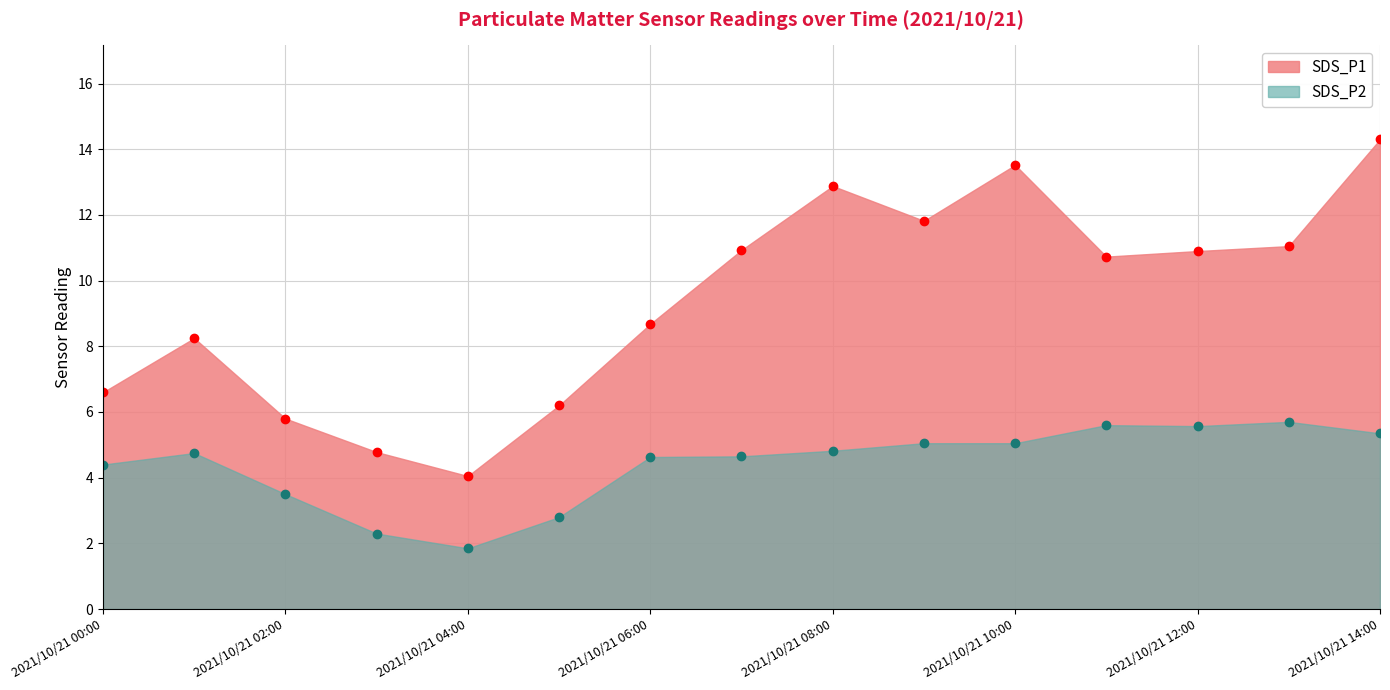

How many interior local valleys does the SDS_P2 series have?

2